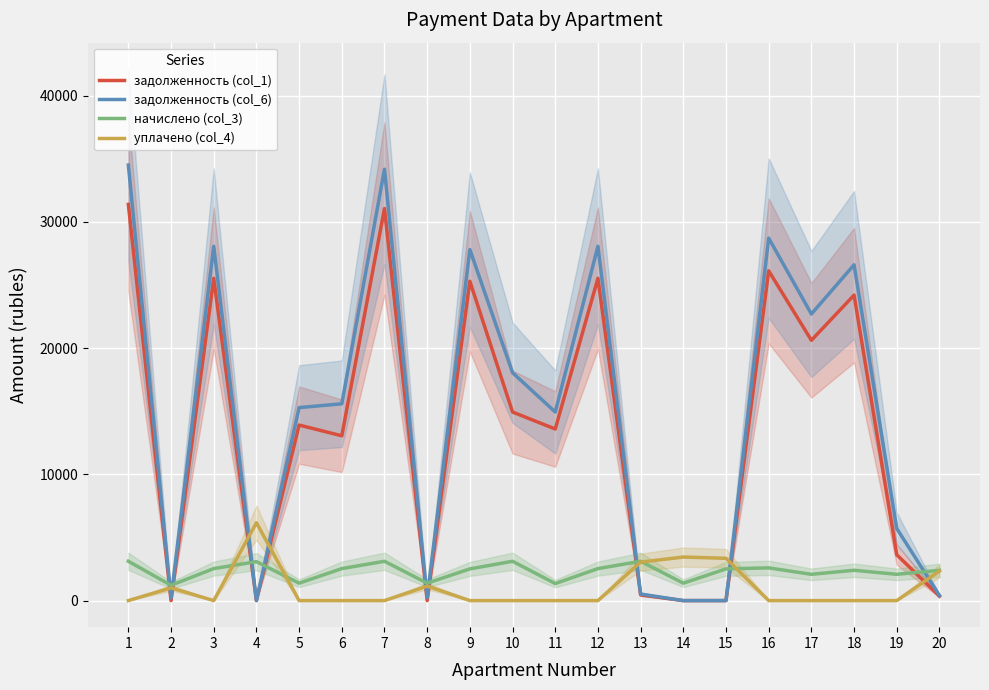

What is the difference between the maximum and minimum values in the начислено (col_3) series?

1903.2